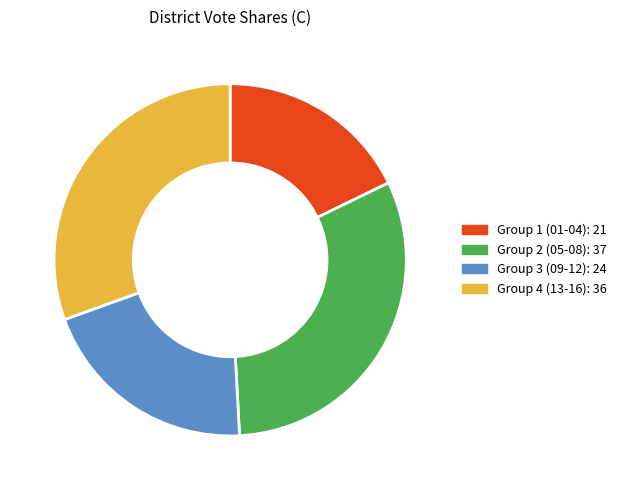

Does any single category account for the majority?

No